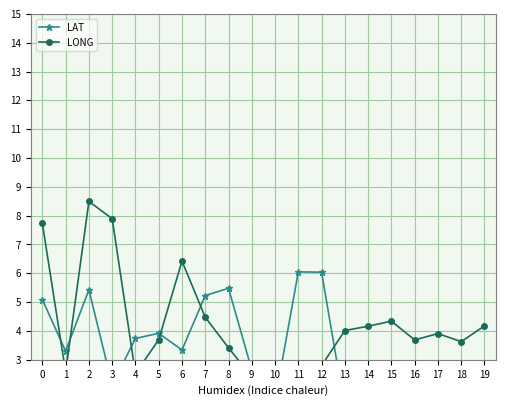

What is the difference between the highest and lowest values at 19?

2.9